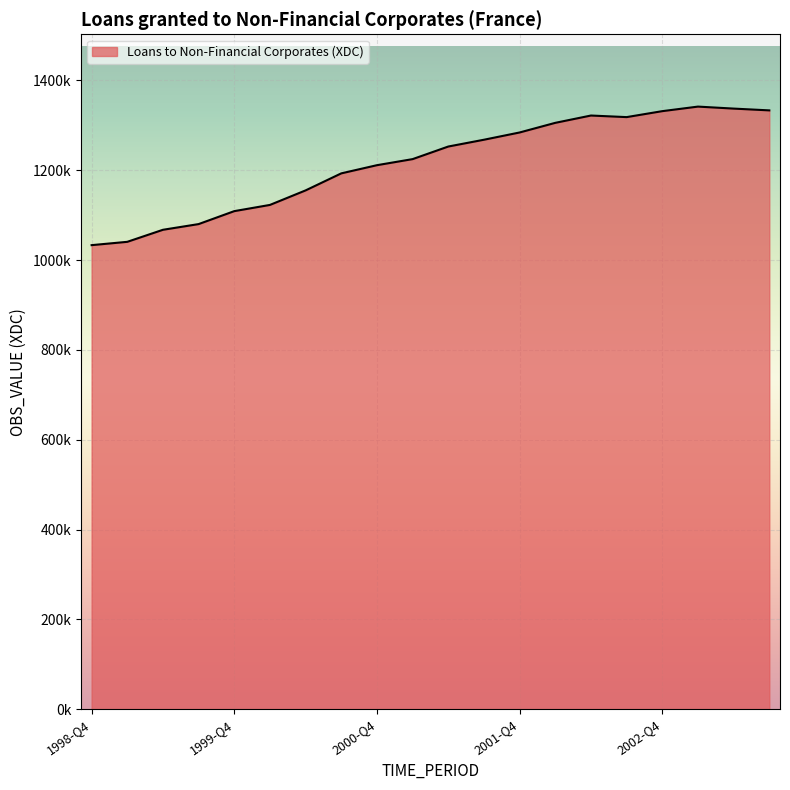

How many points are lower than both their immediate neighbors (excluding endpoints)?

1